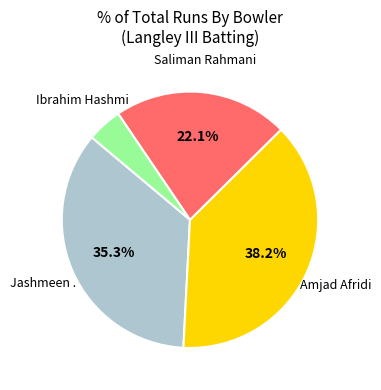

Is there any slice that represents more than half of the pie?

No